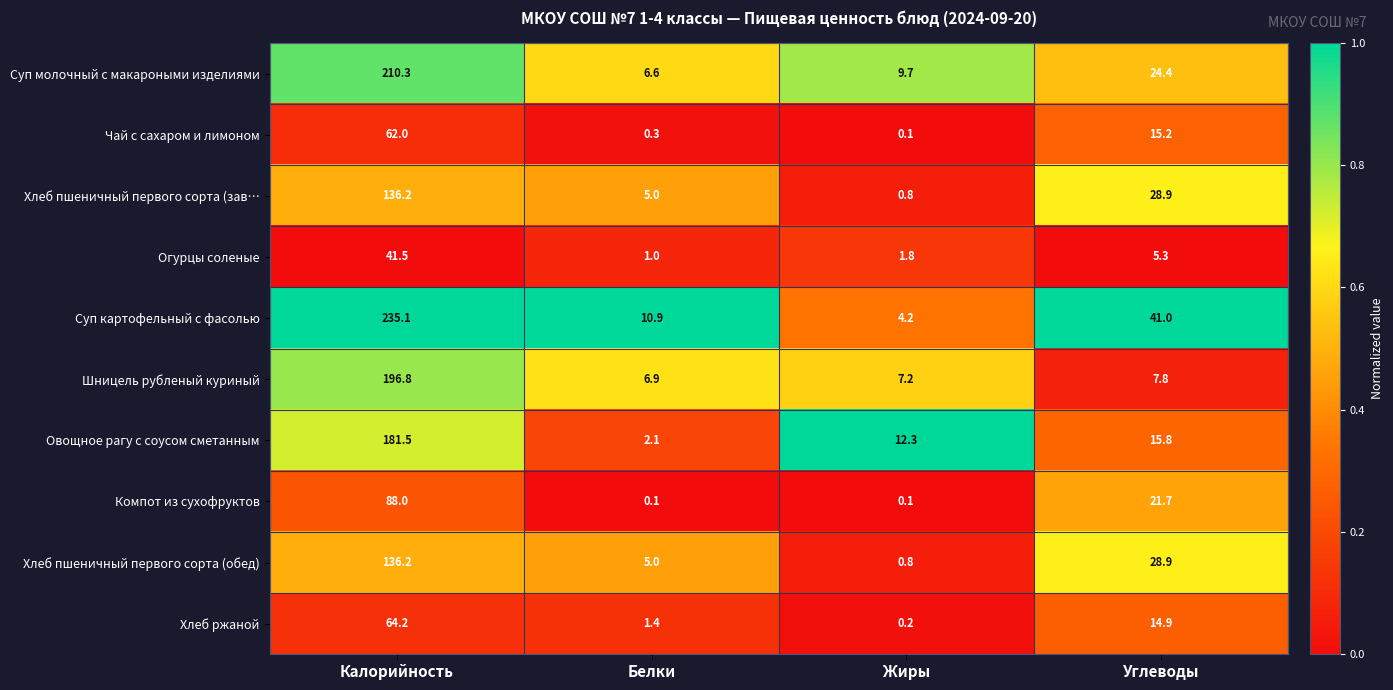

Rank the categories by Овощное рагу с соусом сметанным value from highest to lowest.

Калорийность, Углеводы, Жиры, Белки